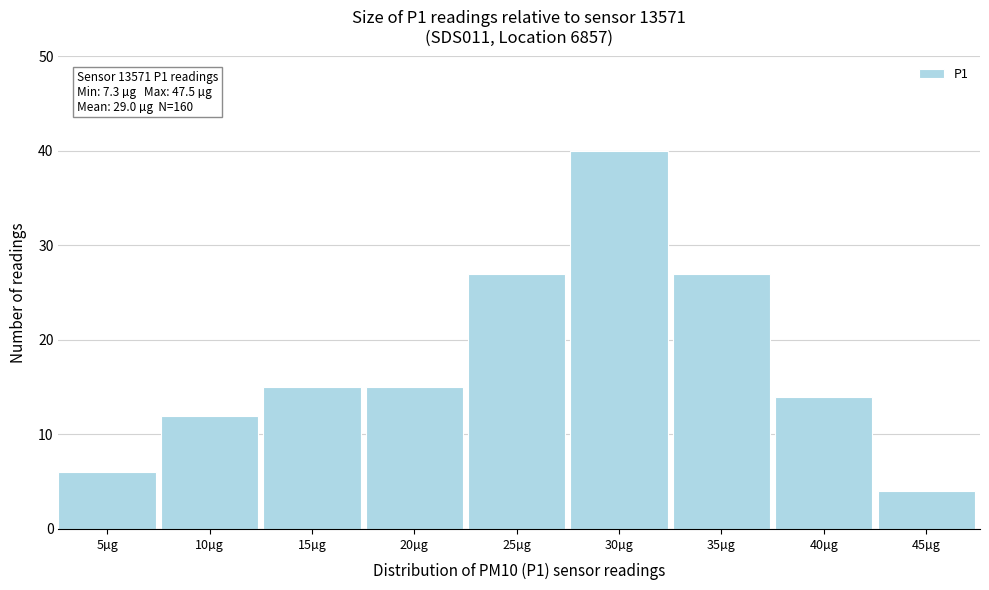

Reading right to left, extract all data points from this chart.

4	14	27	40	27	15	15	12	6